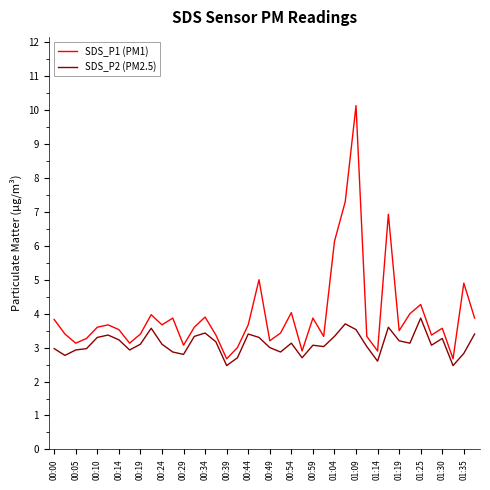

List the series in order of their peak value, highest first.

SDS_P1 (PM1), SDS_P2 (PM2.5)